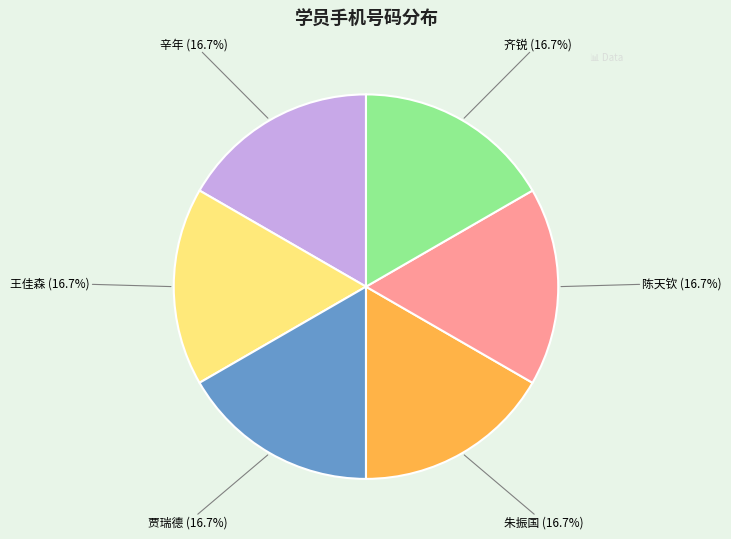

What is the ratio of the value at 陈天钦 to the value at 朱振国?

1.0